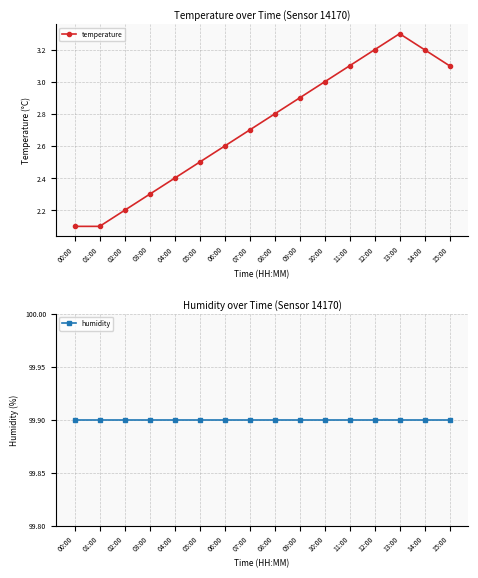

Reading right to left, list all the values displayed in this chart.

temperature: 3.1	3.2	3.3	3.2	3.1	3.0	2.9	2.8	2.7	2.6	2.5	2.4	2.3	2.2	2.1	2.1
humidity: 99.9	99.9	99.9	99.9	99.9	99.9	99.9	99.9	99.9	99.9	99.9	99.9	99.9	99.9	99.9	99.9